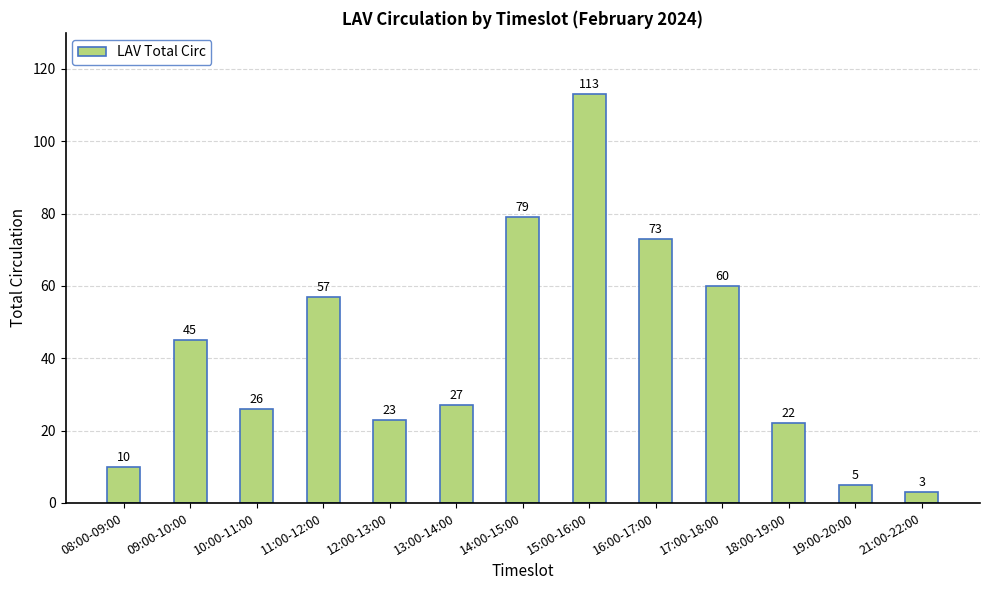

What is the approximate value at 15:00-16:00, to the nearest 5?

115